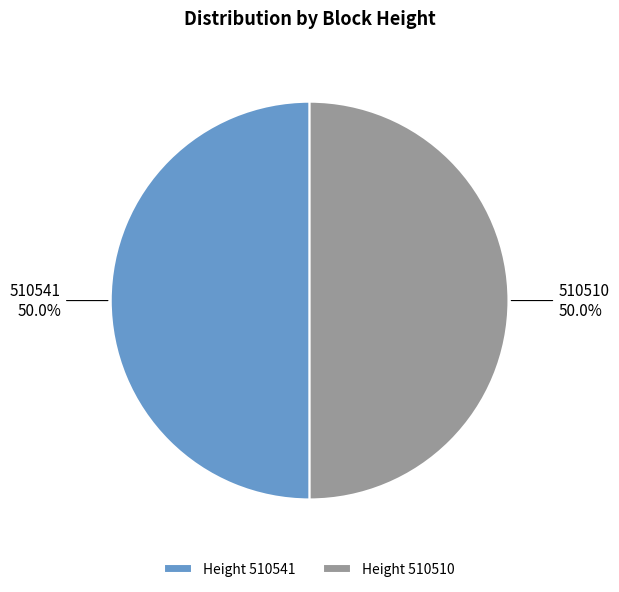

Is it true that 510541 is 50% of the pie?

True